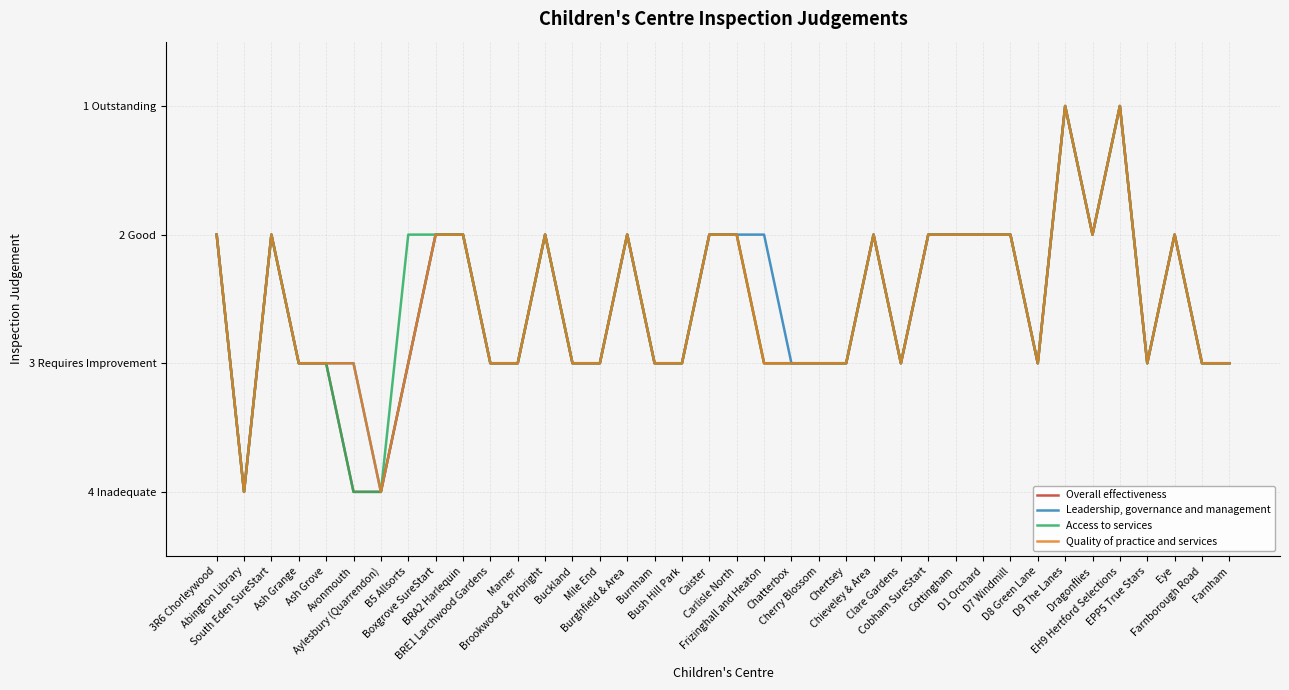

Rank the categories by Overall effectiveness value from highest to lowest.

Abington Library, Avonmouth, Aylesbury (Quarrendon), Ash Grange, Ash Grove, B5 Allsorts, BRE1 Larchwood Gardens, Marner, Buckland, Mile End, Burnham, Bush Hill Park, Frizinghall and Heaton, Chatterbox, Cherry Blossom, Chertsey, Clare Gardens, D8 Green Lane, EPP5 True Stars, Farnborough Road, Farnham, 3R6 Chorleywood, South Eden SureStart, Boxgrove SureStart, BRA2 Harlequin, Brookwood & Pirbright, Burghfield & Area, Caister, Carlisle North, Chieveley & Area, Cobham SureStart, Cottingham, D1 Orchard, D7 Windmill, Dragonflies, Eye, D9 The Lanes, EH9 Hertford Selections